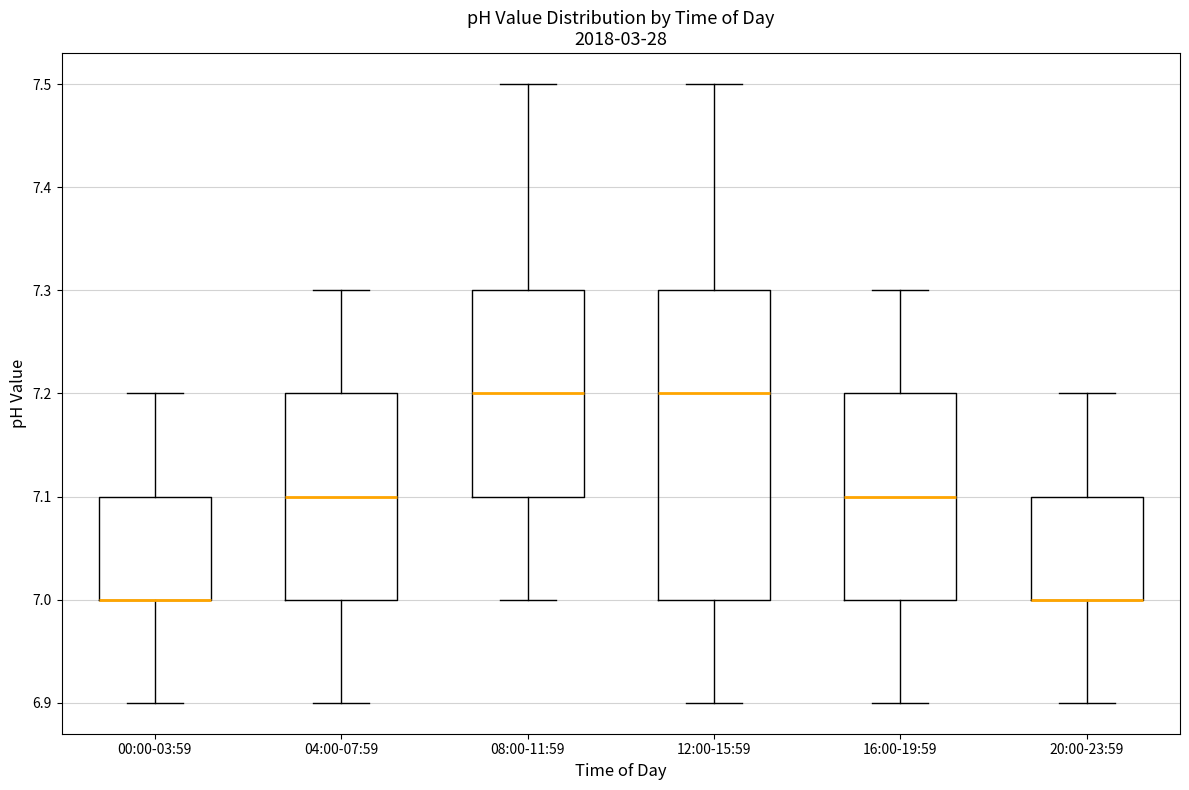

Comparing the boxes themselves (not the whiskers), which one is the tallest?

12:00-15:59